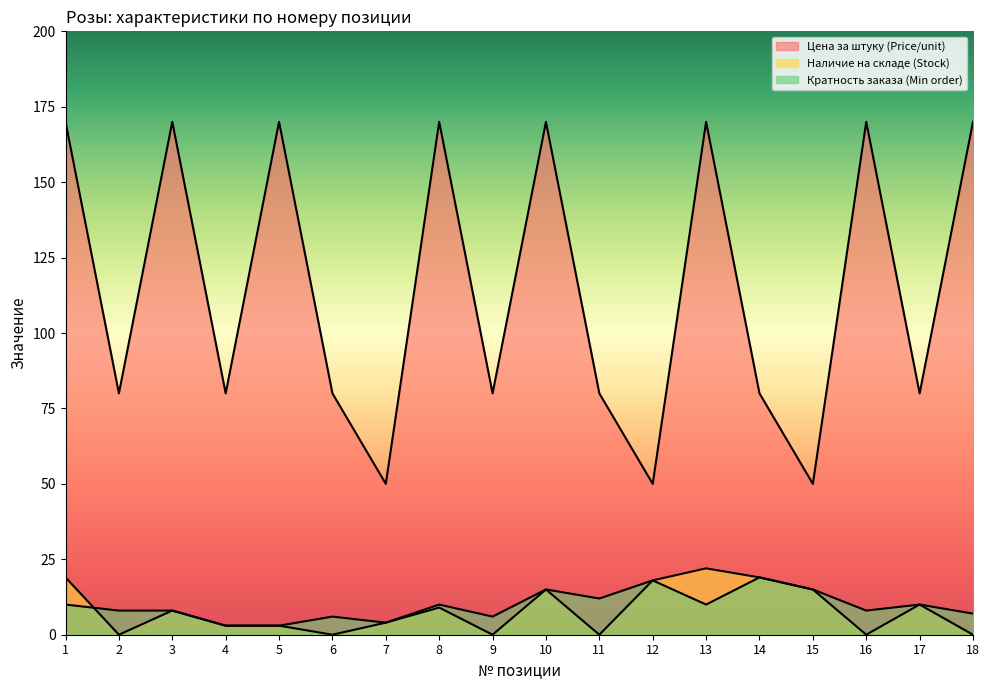

Between 1 and 11, which is larger?

1